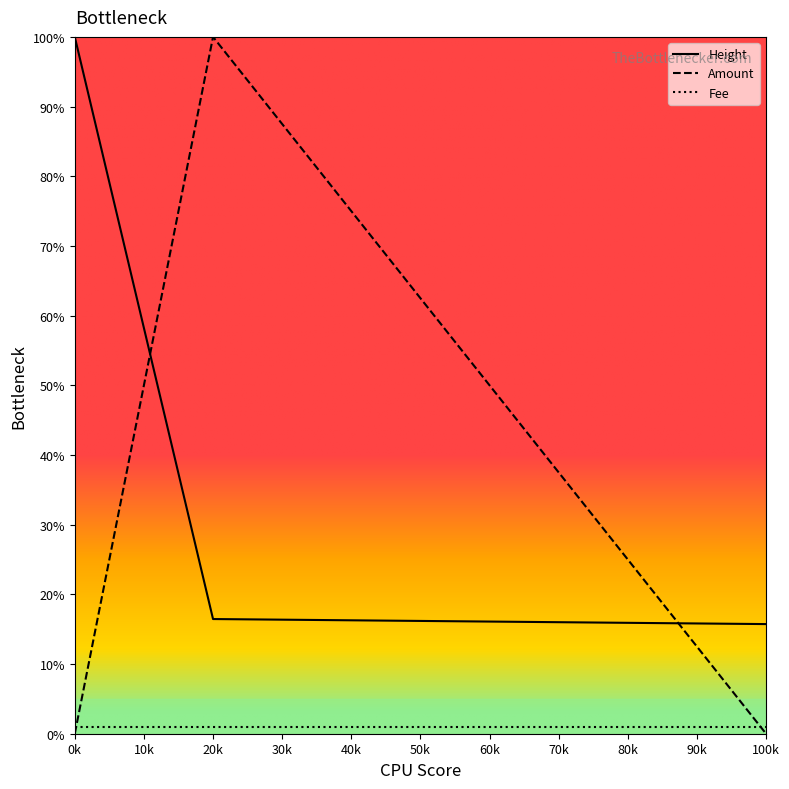

How many series are shown in this chart?

3